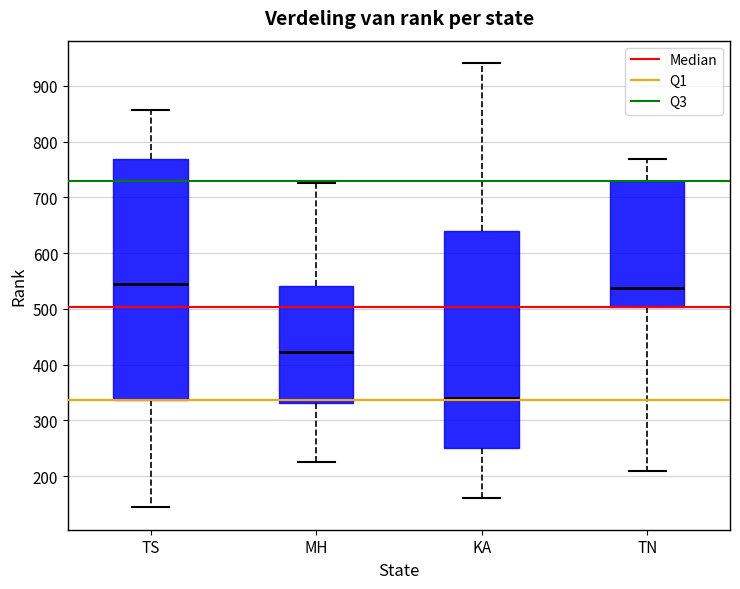

Reading left to right, read every box against the y-axis: the position of its median line, the range the box covers, and the ends of its whiskers. The values are not printed on the chart, so give them approximately, as read against the axis.

TS: median 550, box 340 to 770, whiskers 140 to 860
MH: median 420, box 330 to 540, whiskers 230 to 730
KA: median 340, box 250 to 640, whiskers 160 to 940
TN: median 540, box 500 to 730, whiskers 210 to 770